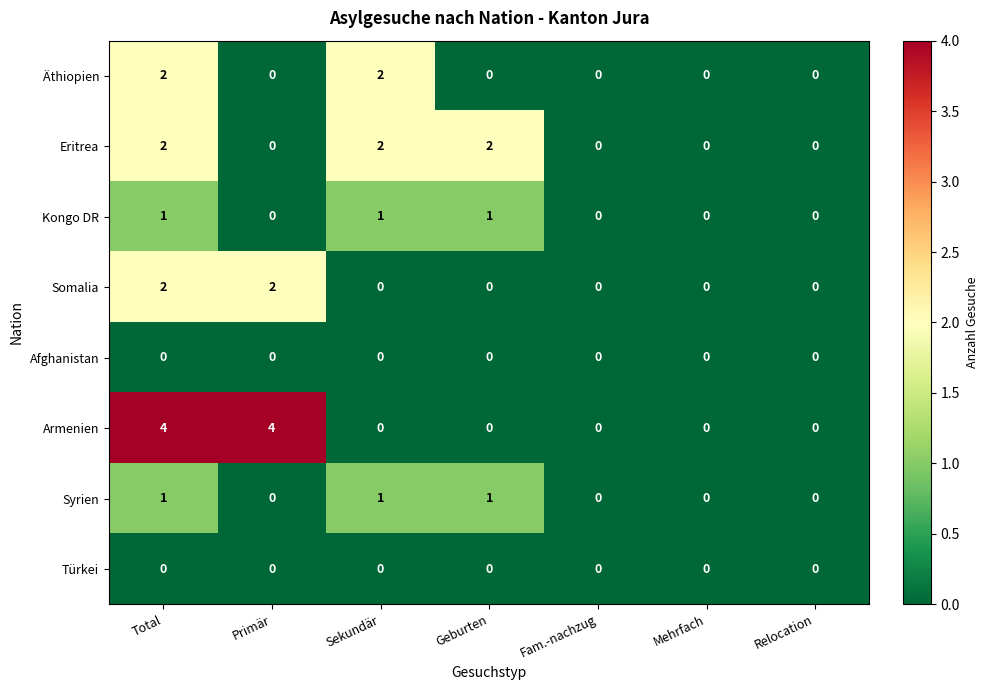

How many Syrien values are between 0 and 1?

7